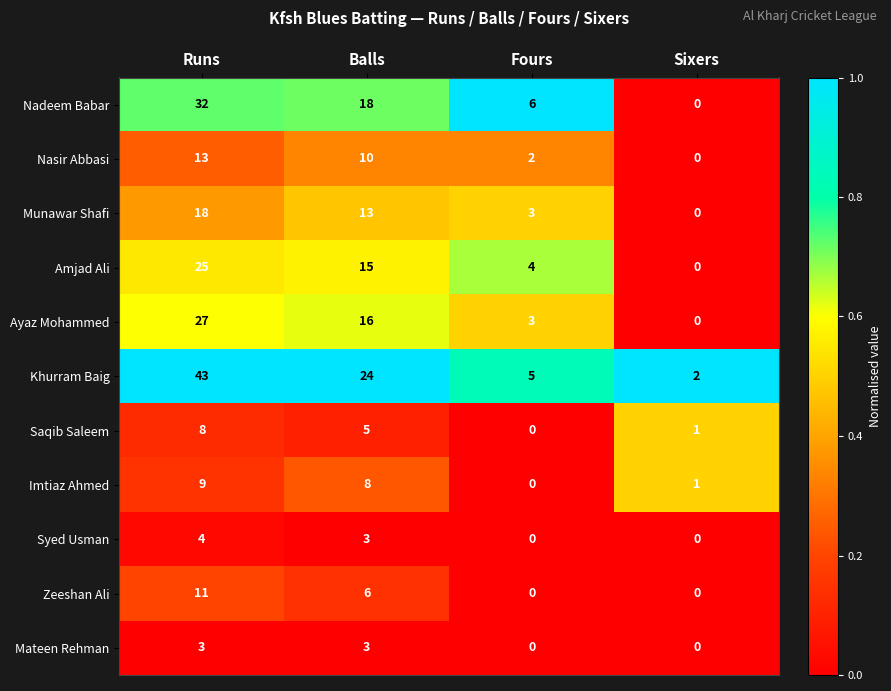

At Runs, list the series in order from largest to smallest.

Khurram Baig, Nadeem Babar, Ayaz Mohammed, Amjad Ali, Munawar Shafi, Nasir Abbasi, Zeeshan Ali, Imtiaz Ahmed, Saqib Saleem, Syed Usman, Mateen Rehman